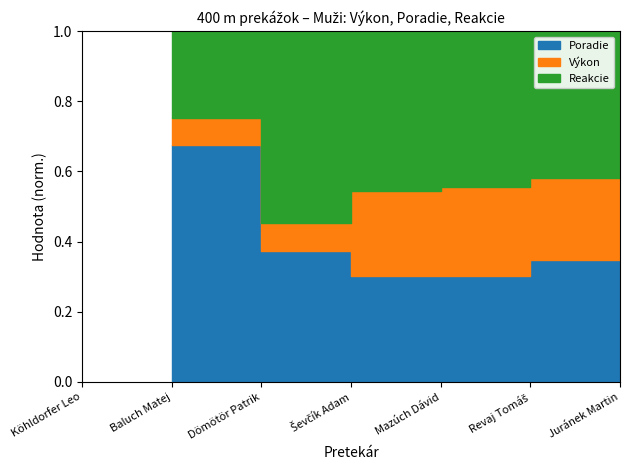

How many values in the Výkon series exceed 56?

4